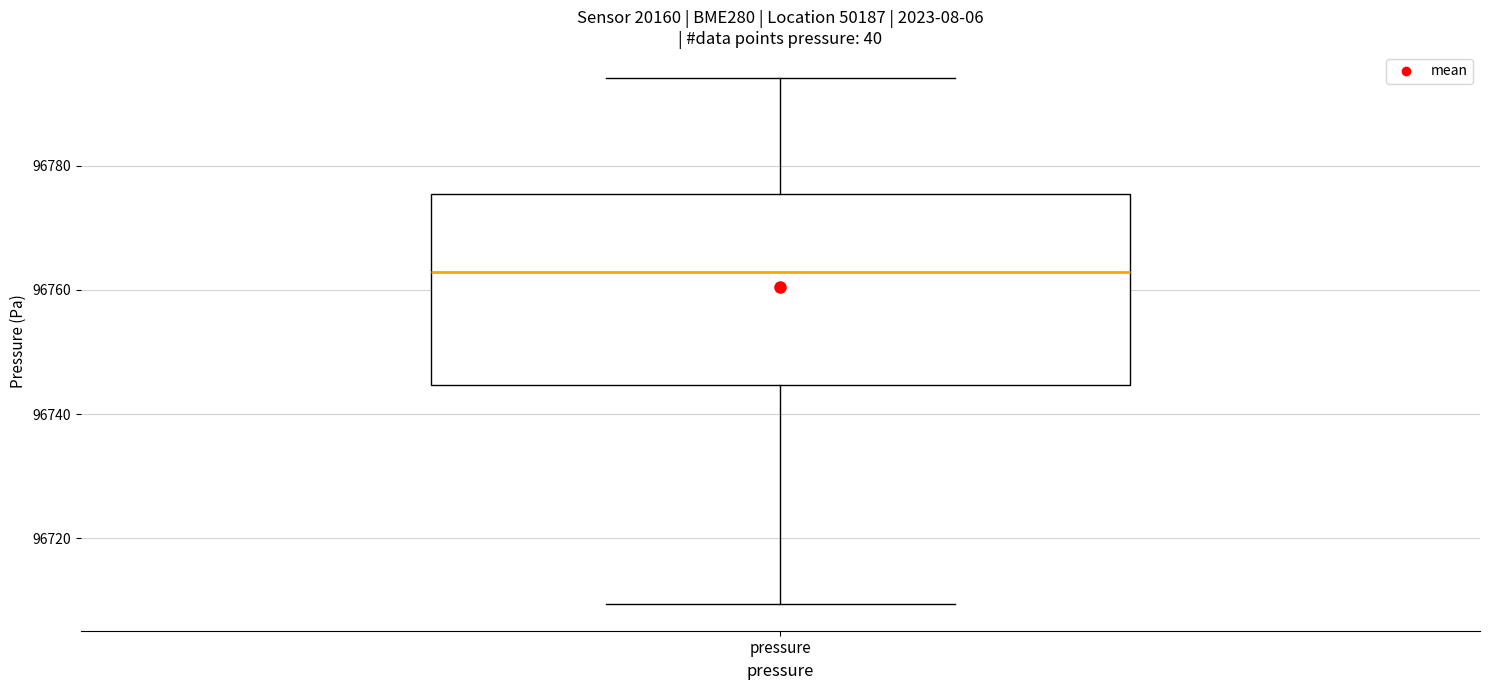

Where is the lower edge of the box for pressure on the y-axis? The values are not printed on the chart, so give them approximately, as read against the axis.

96744